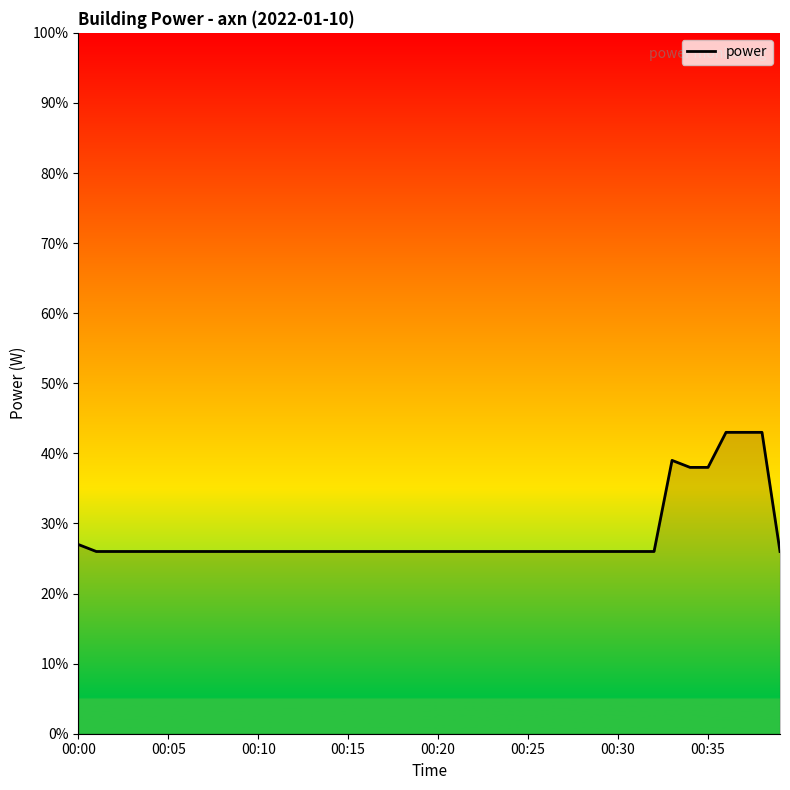

What is the greatest value displayed?

43